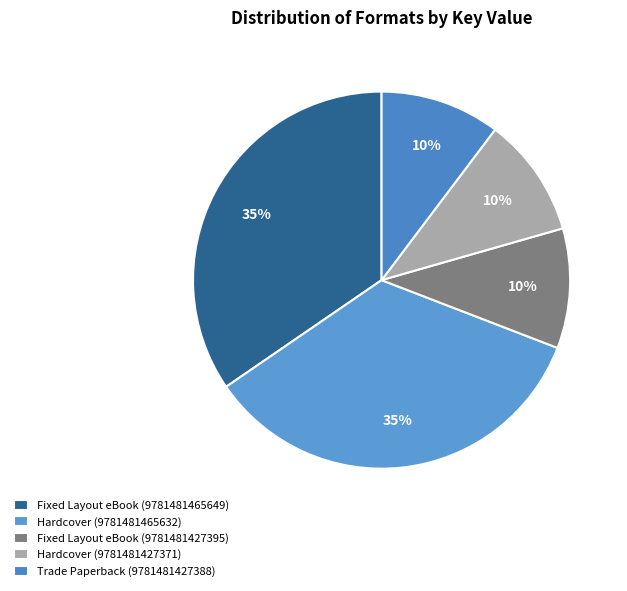

To the nearest percent, what is the average slice percentage?

20%